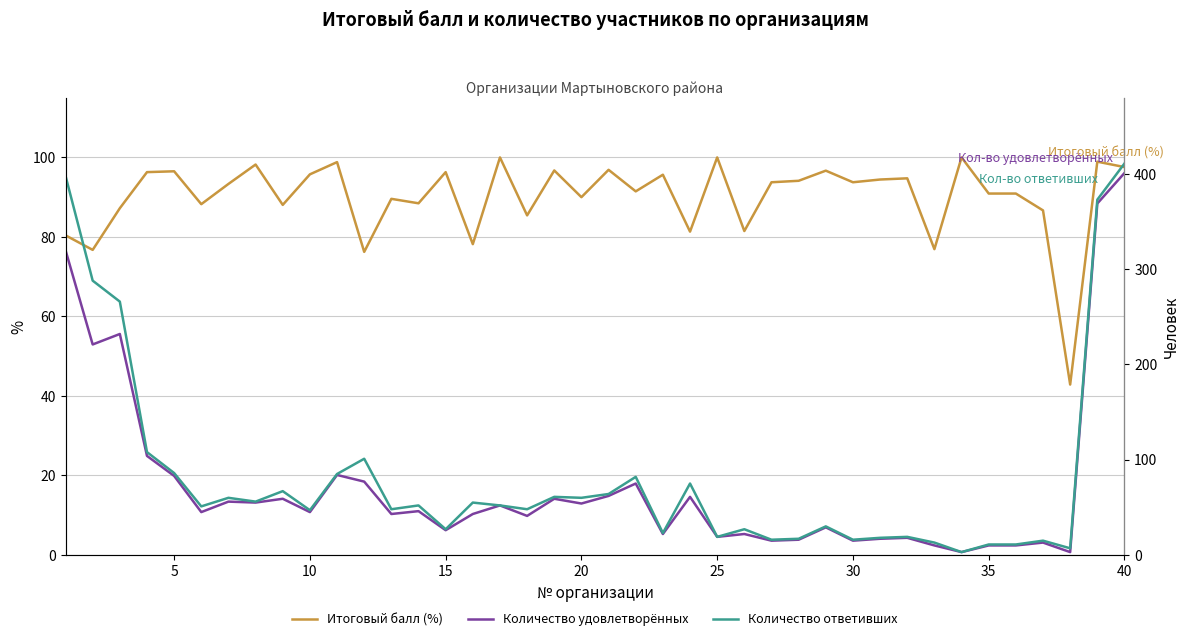

Rank the series at 25 from lowest to highest value.

Количество удовлетворённых, Количество ответивших, Итоговый балл (%)